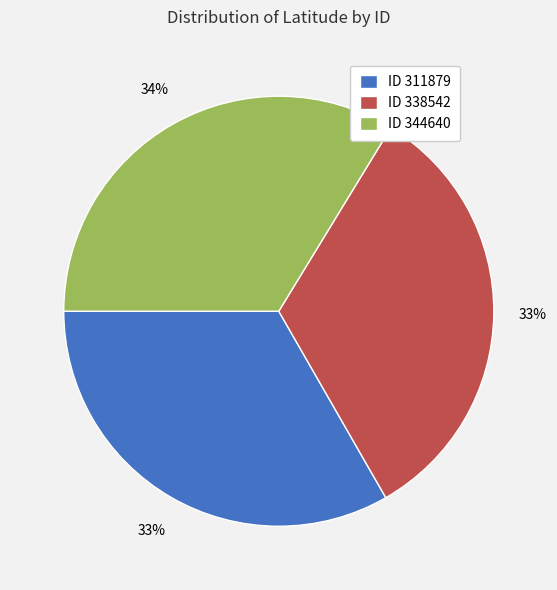

Is it true that ID 338542 is 43% of the pie?

False